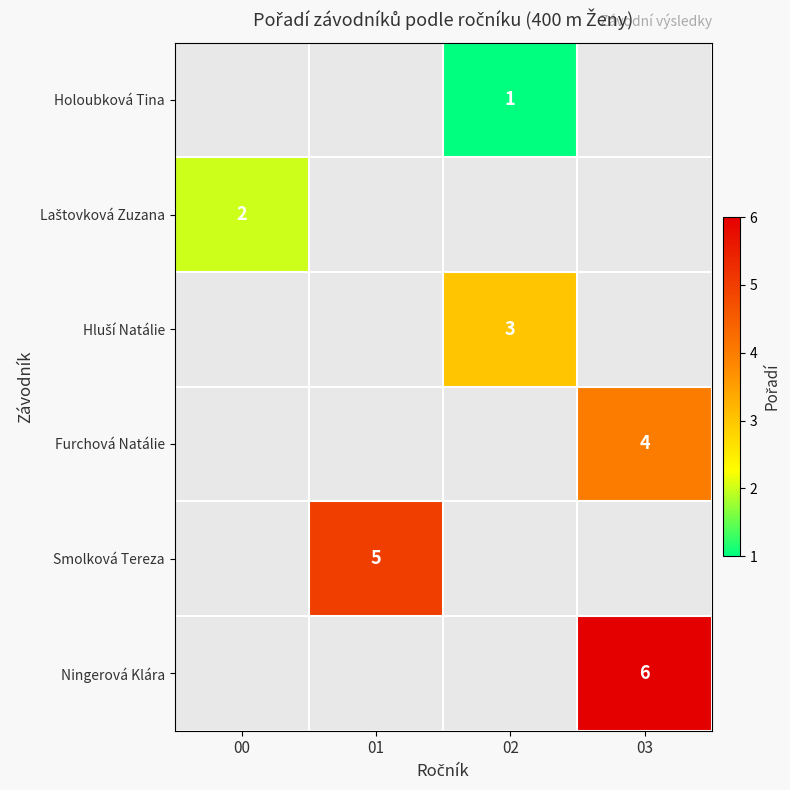

What is the minimum value shown in the chart?

1.0